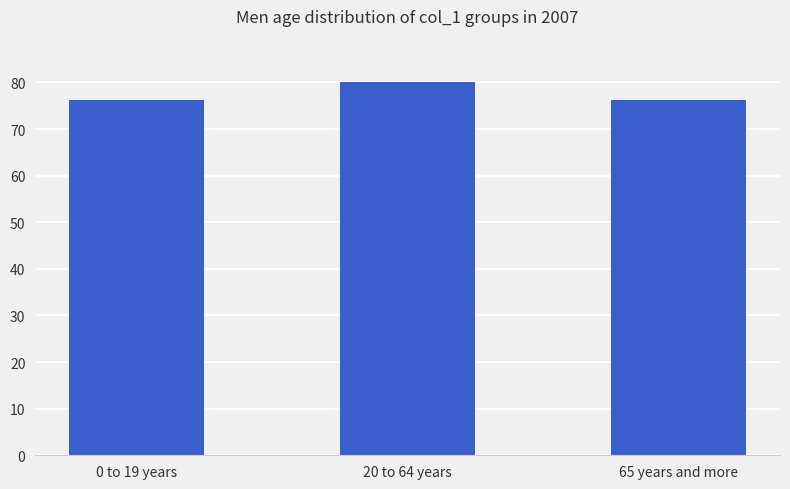

Are the bars grouped side by side (vs. stacked)?

No